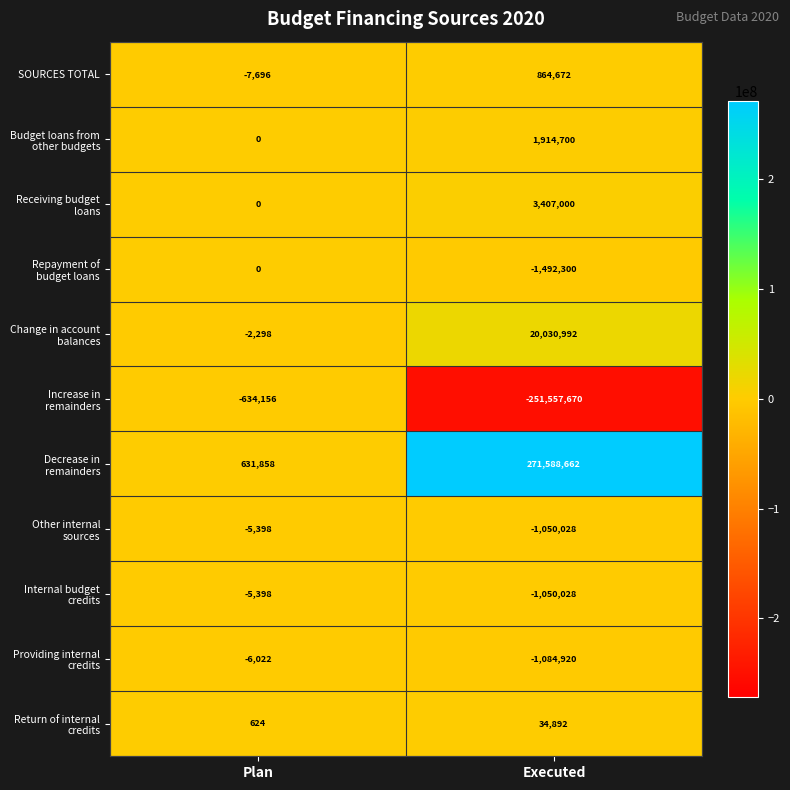

Which category has the lowest value across all series?

Executed